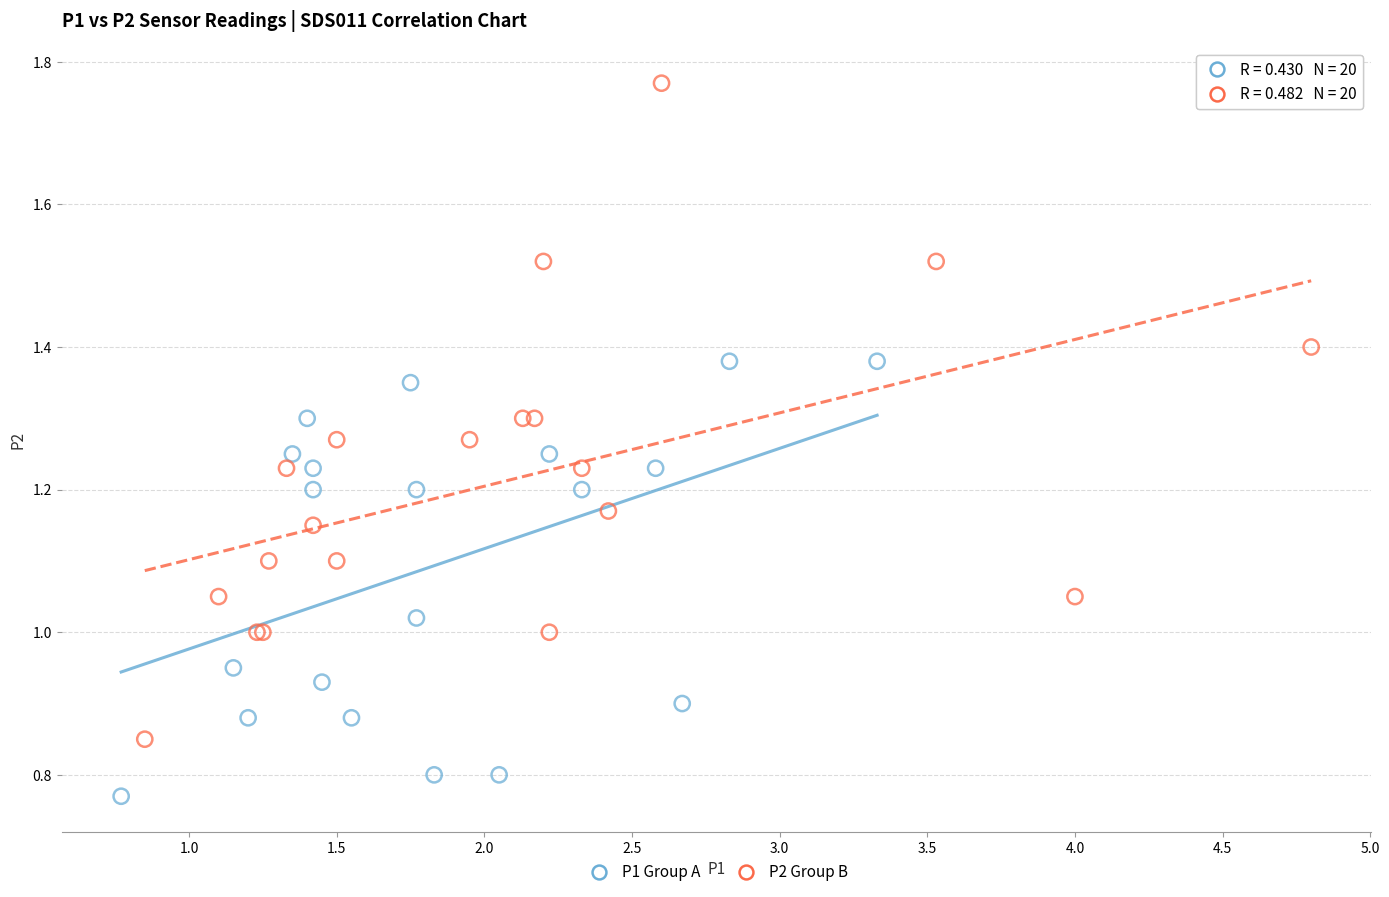

Which series reaches the minimum Y coordinate?

P1 Group A